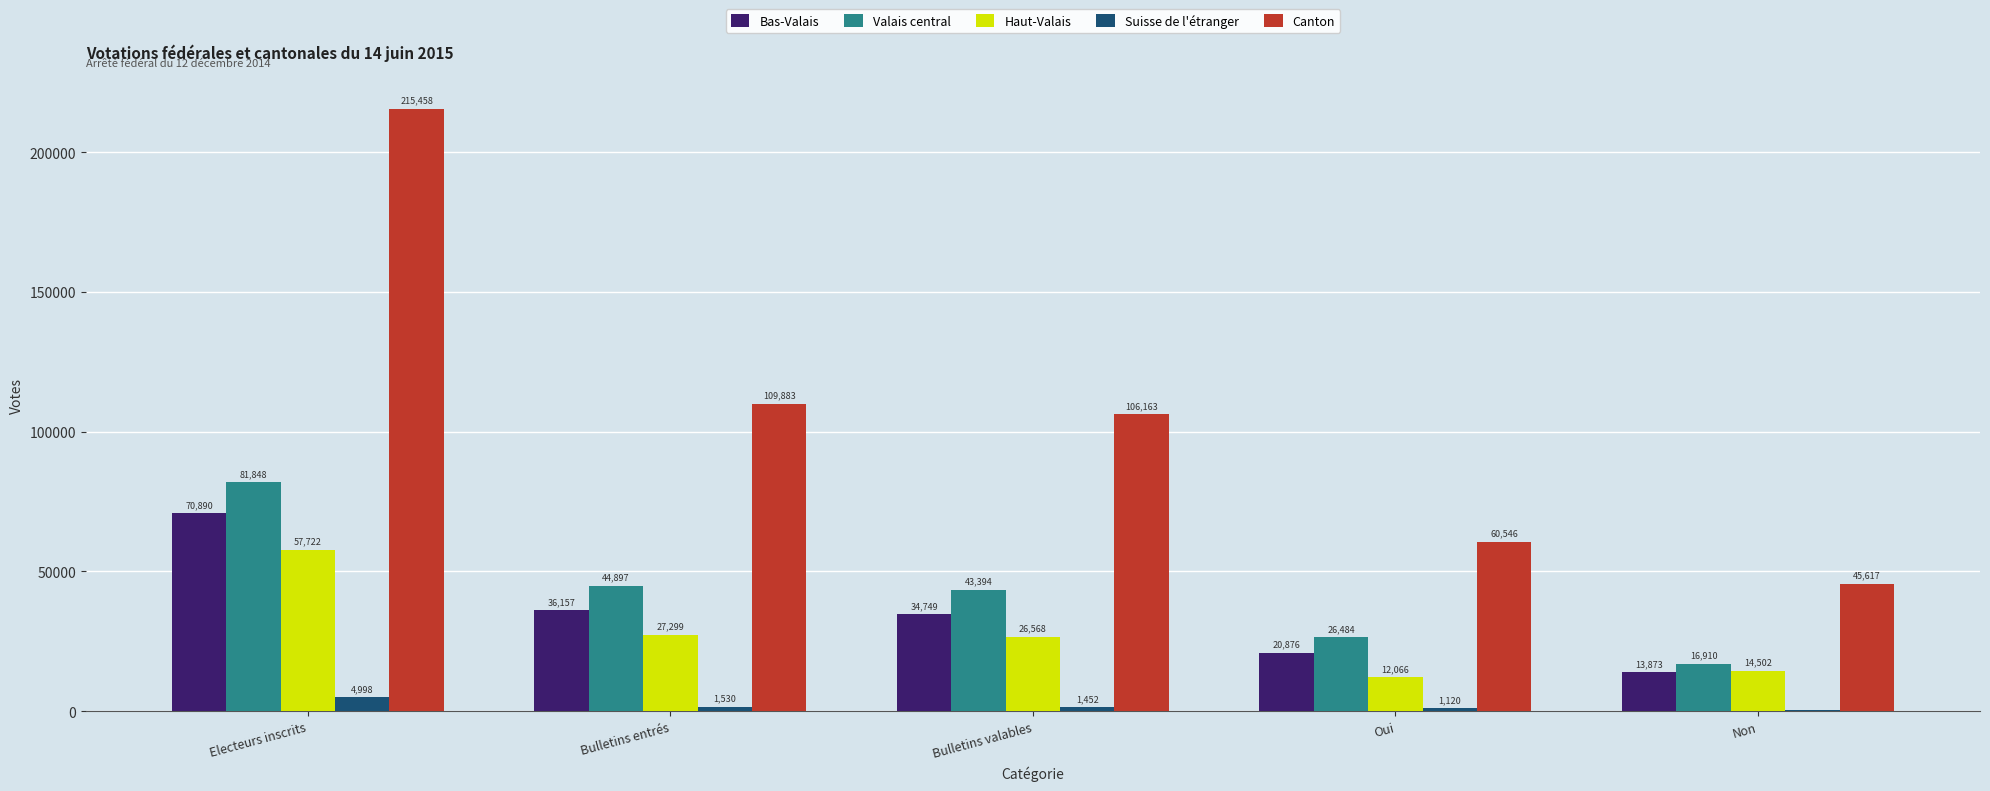

Is the value of Canton at Bulletins valables greater than the value of Bas-Valais at Bulletins entrés?

Yes